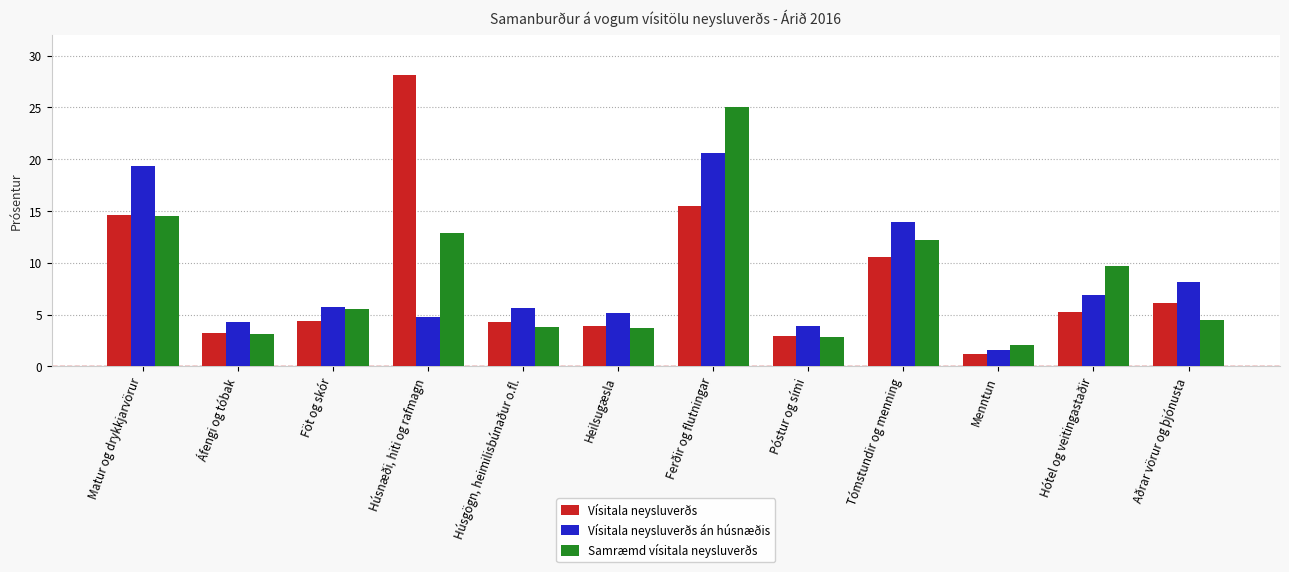

At which label does Samræmd vísitala neysluverðs reach its minimum?

Menntun